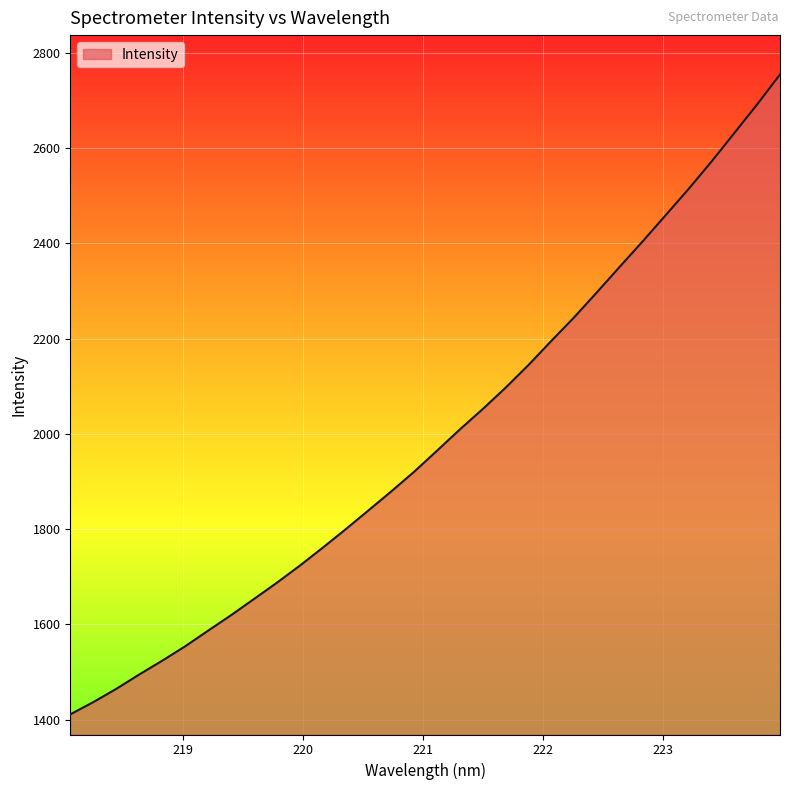

What is the difference between the maximum and minimum values?

1344.1